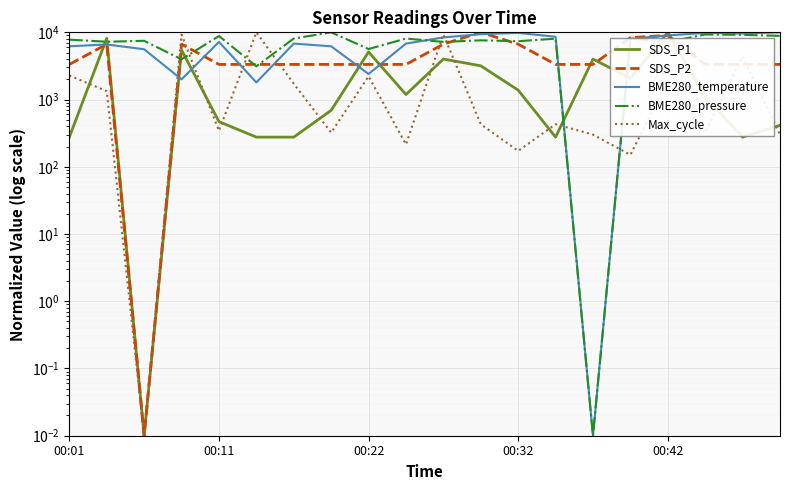

The value of SDS_P2 at 00:22 is 4393.0. True or false?

False